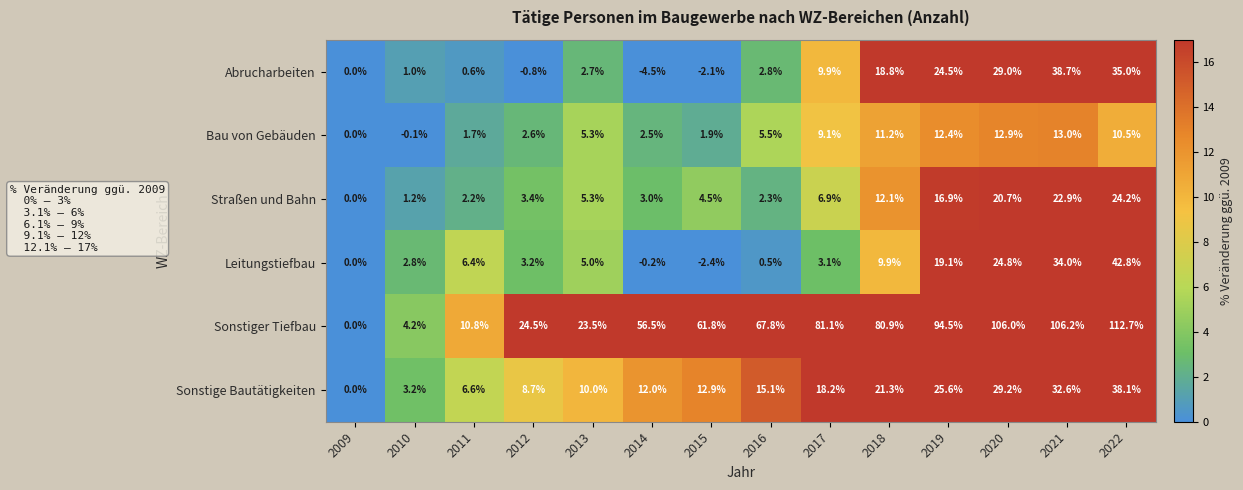

What is the difference between the highest and lowest values at 2021?

93.2